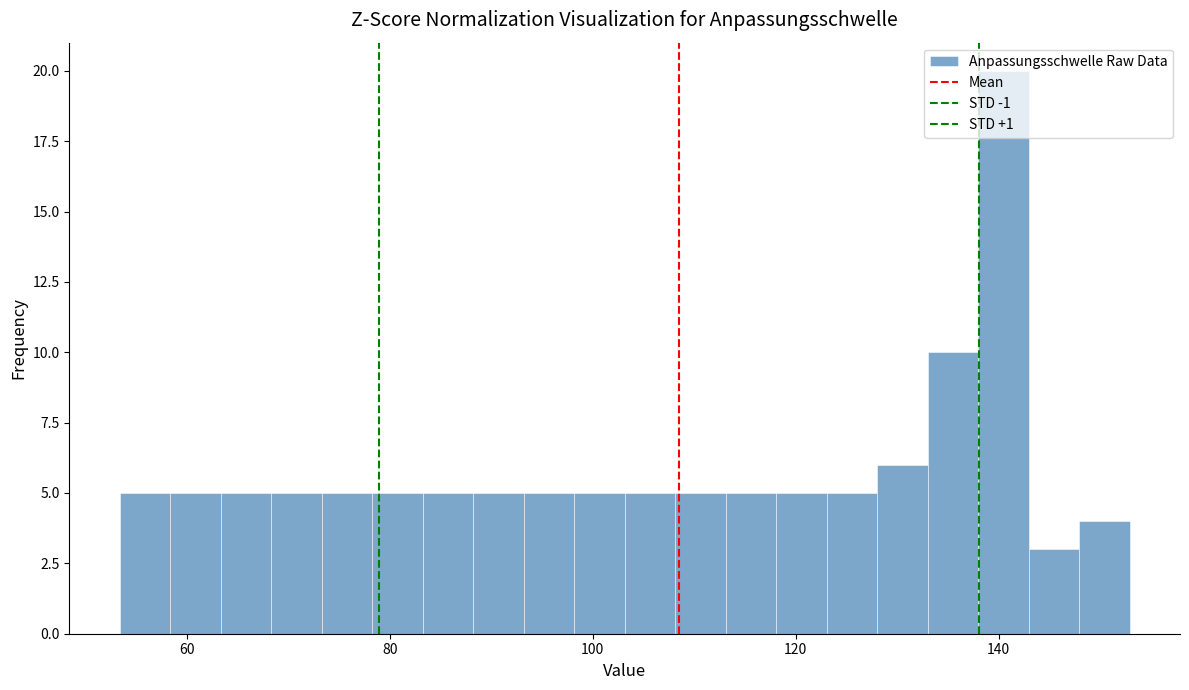

Around what value on the x-axis is the tallest bar? Give the approximate position of its centre, as read against the axis.

140